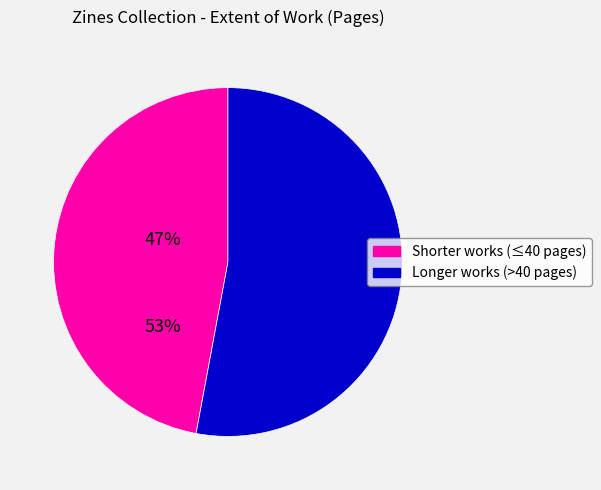

Is there a majority slice in this chart?

Yes